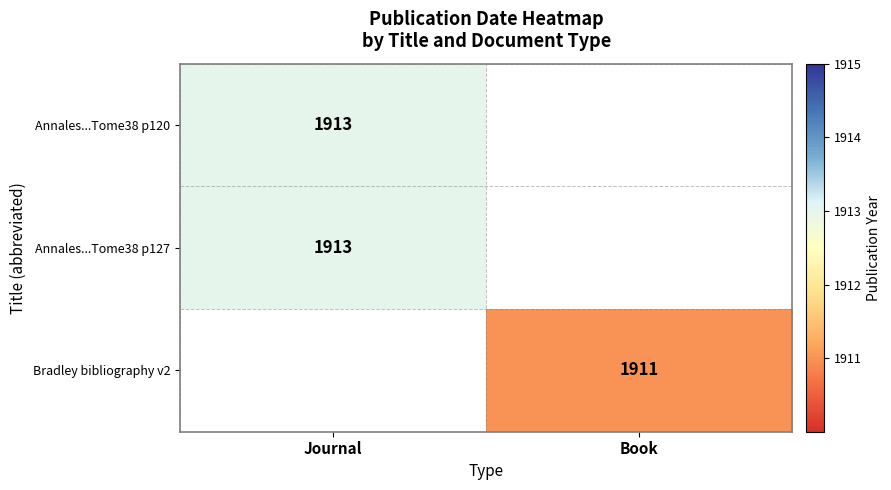

Which has a higher value, Book or Journal?

Journal